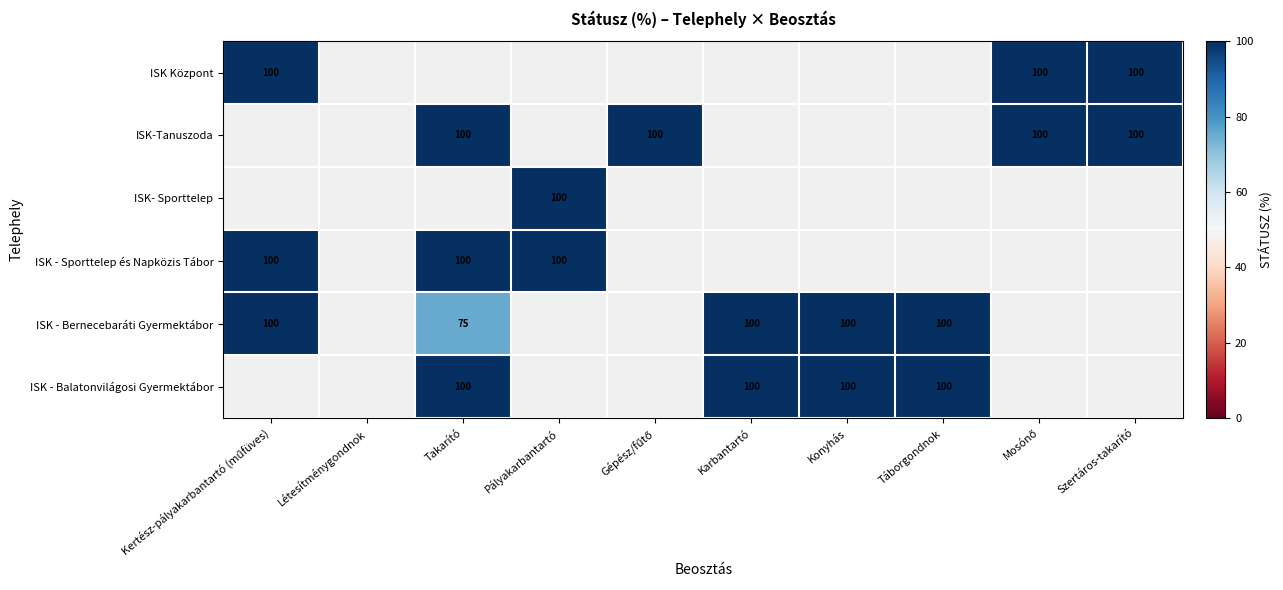

True or false: ISK - Balatonvilágosi Gyermektábor has a value of 100 at Konyhás.

True